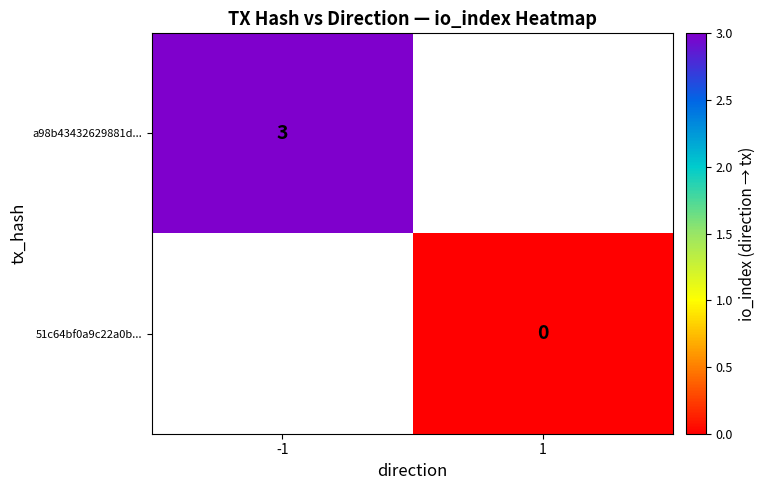

Between 1 and -1, which is larger?

-1